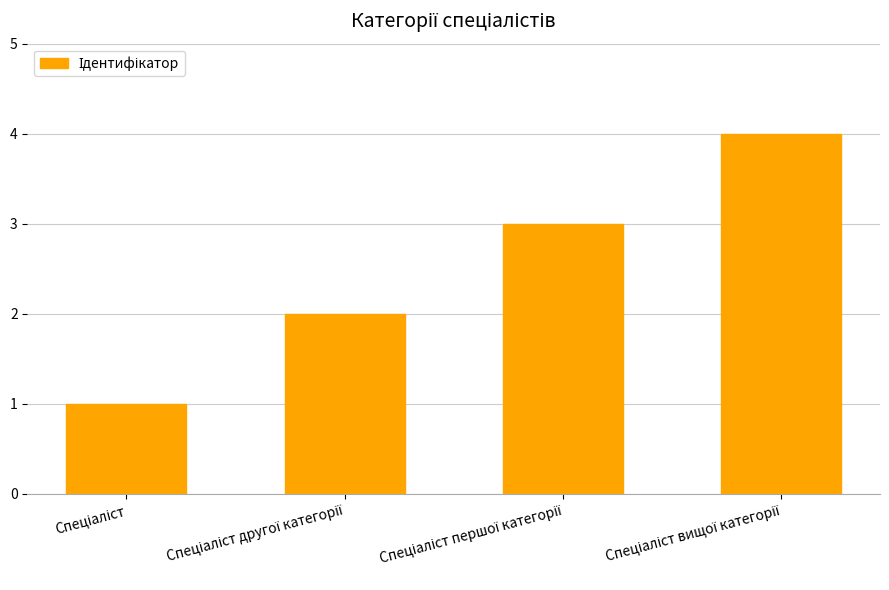

How many values are below 3?

2